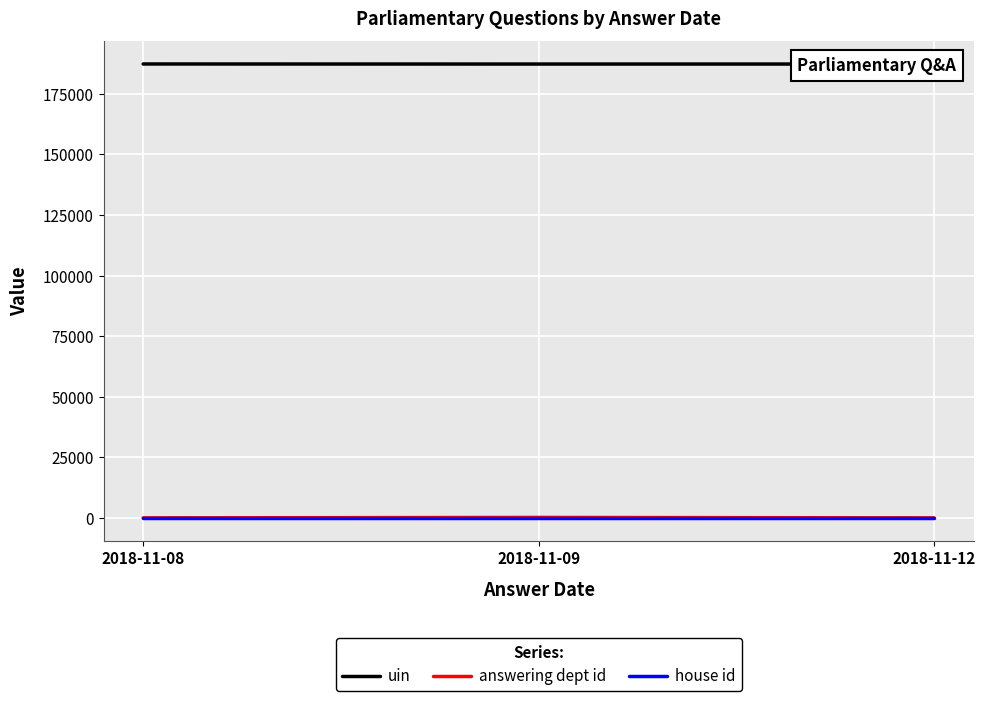

What are all the series names shown in the legend?

uin, answering dept id, house id